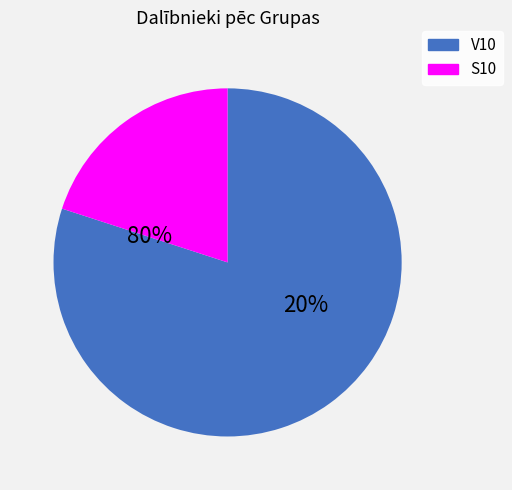

Which slice is the largest?

V10